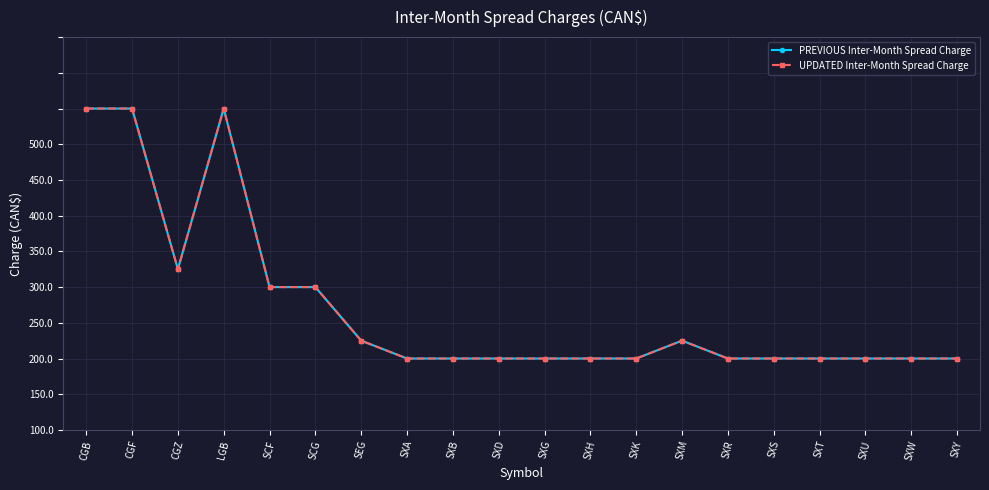

Reading left to right, transcribe all the data shown in this chart.

PREVIOUS Inter-Month Spread Charge: CGB=450	CGF=450	CGZ=225	LGB=450	SCF=200	SCG=200	SEG=125	SXA=100	SXB=100	SXD=100	SXG=100	SXH=100	SXK=100	SXM=125	SXR=100	SXS=100	SXT=100	SXU=100	SXW=100	SXY=100
UPDATED Inter-Month Spread Charge: CGB=450	CGF=450	CGZ=225	LGB=450	SCF=200	SCG=200	SEG=125	SXA=100	SXB=100	SXD=100	SXG=100	SXH=100	SXK=100	SXM=125	SXR=100	SXS=100	SXT=100	SXU=100	SXW=100	SXY=100